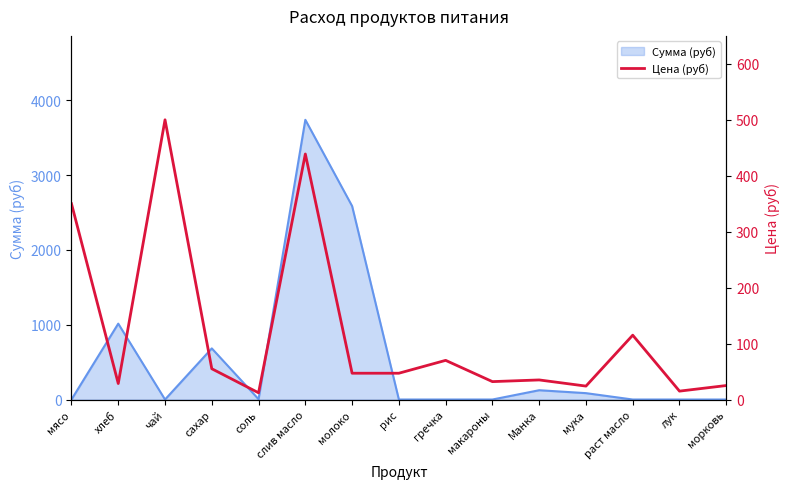

Where is the first local minimum?

хлеб